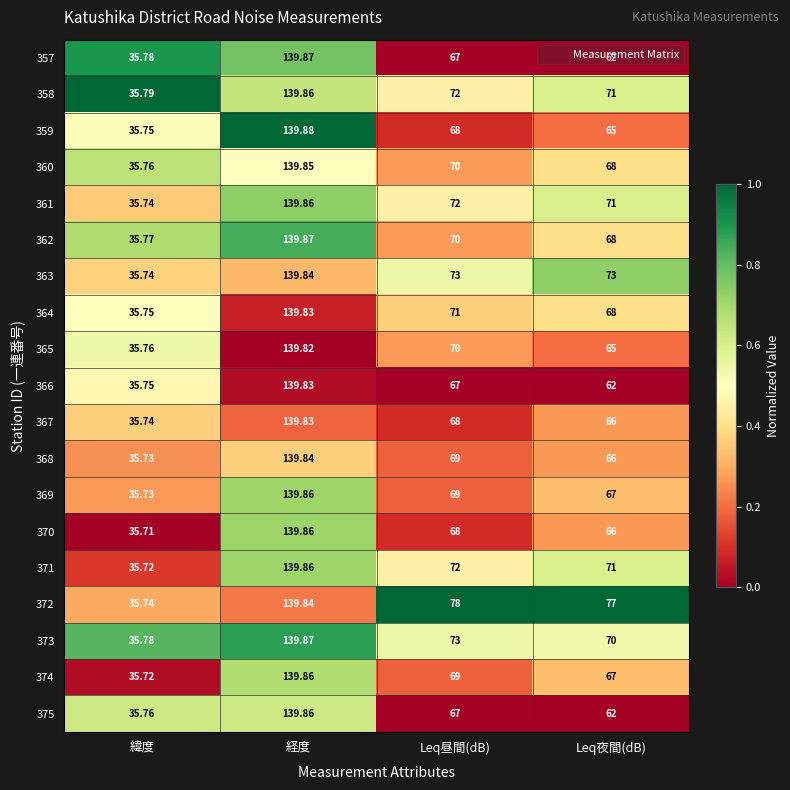

What is the difference between the highest and lowest values at 緯度?

0.1